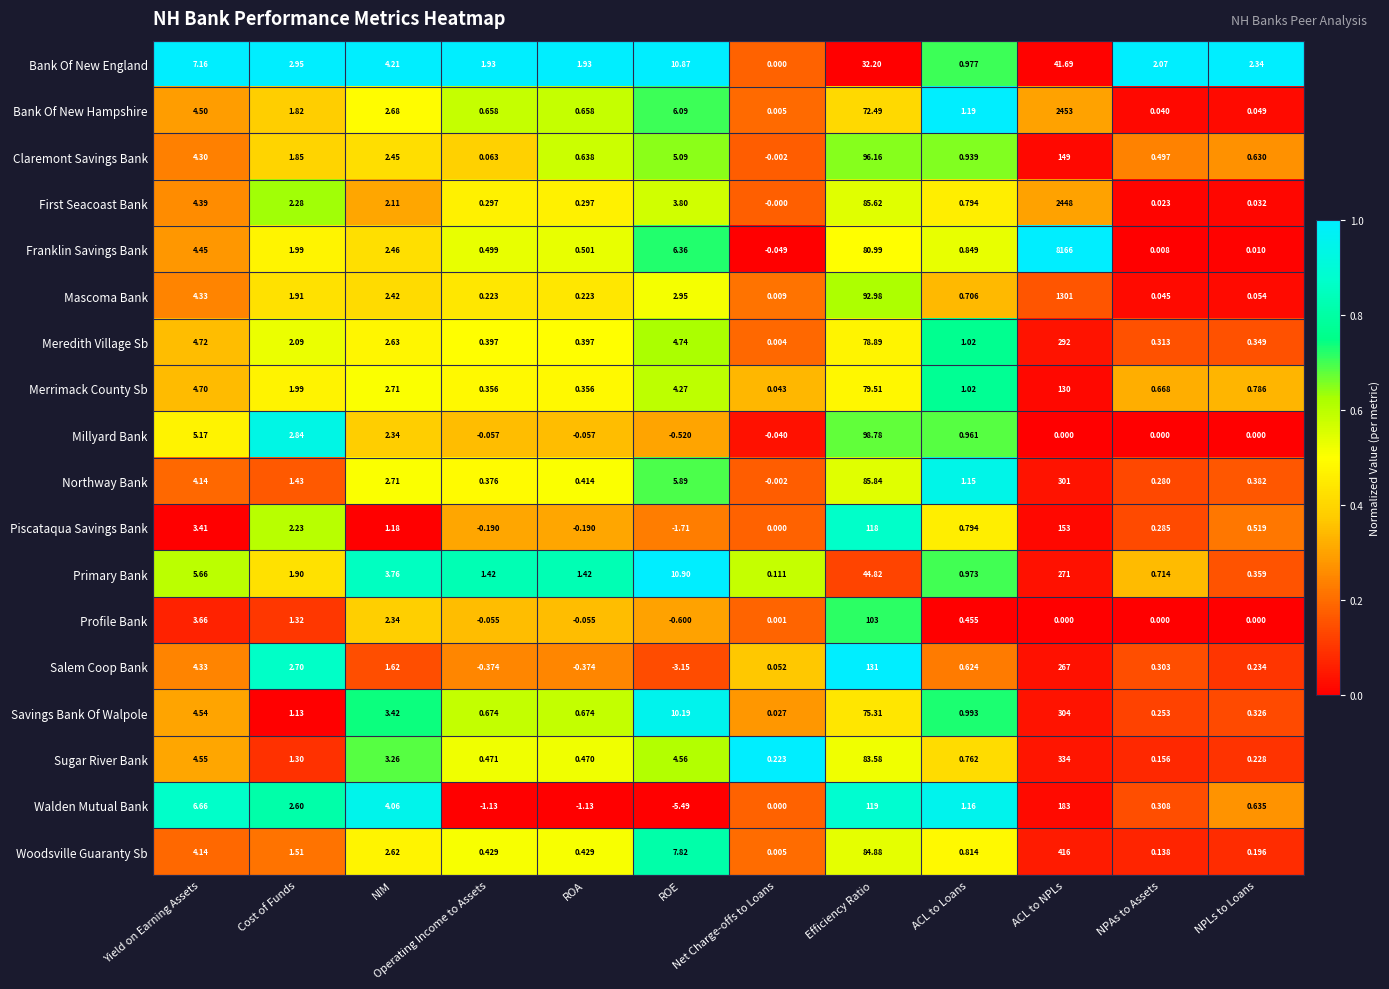

Is the value of Walden Mutual Bank at NPAs to Assets greater than the value of First Seacoast Bank at NPAs to Assets?

Yes